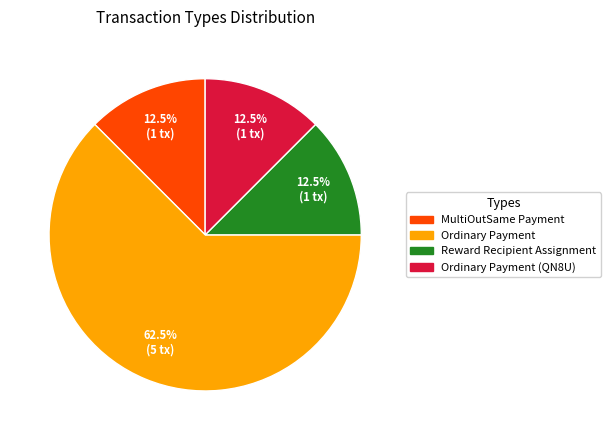

Does any single category account for the majority?

Yes